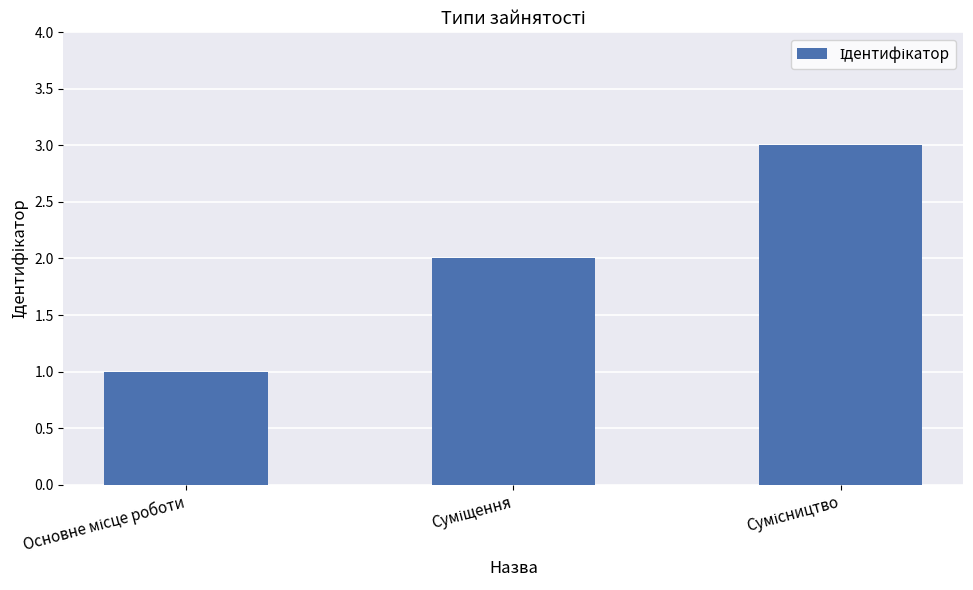

What is the sum of all values?

6